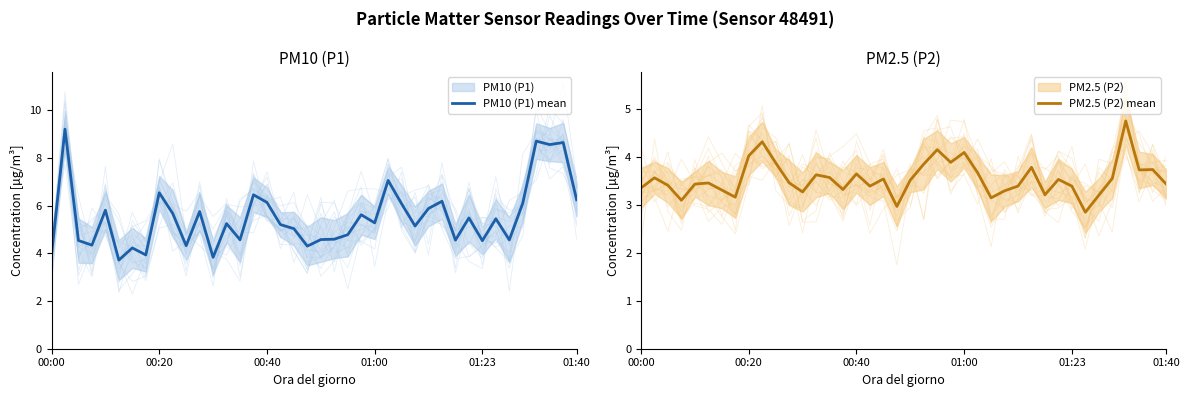

Where is PM10 (P1) mean nearest to the value 6?

26